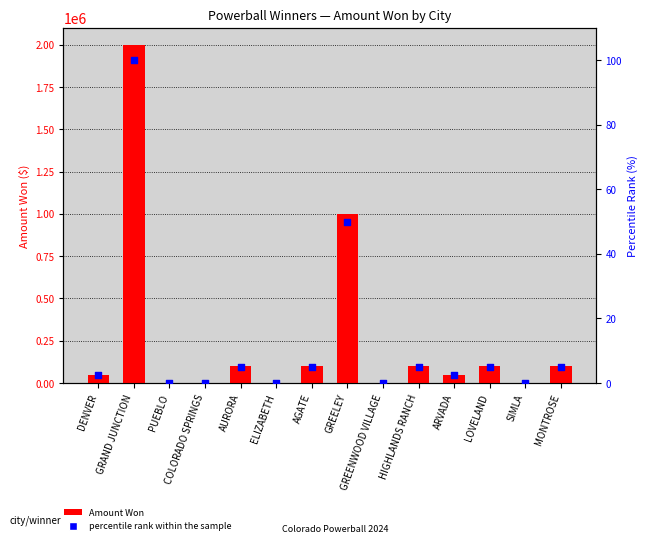

Which series contains the lowest Y value?

percentile rank within the sample